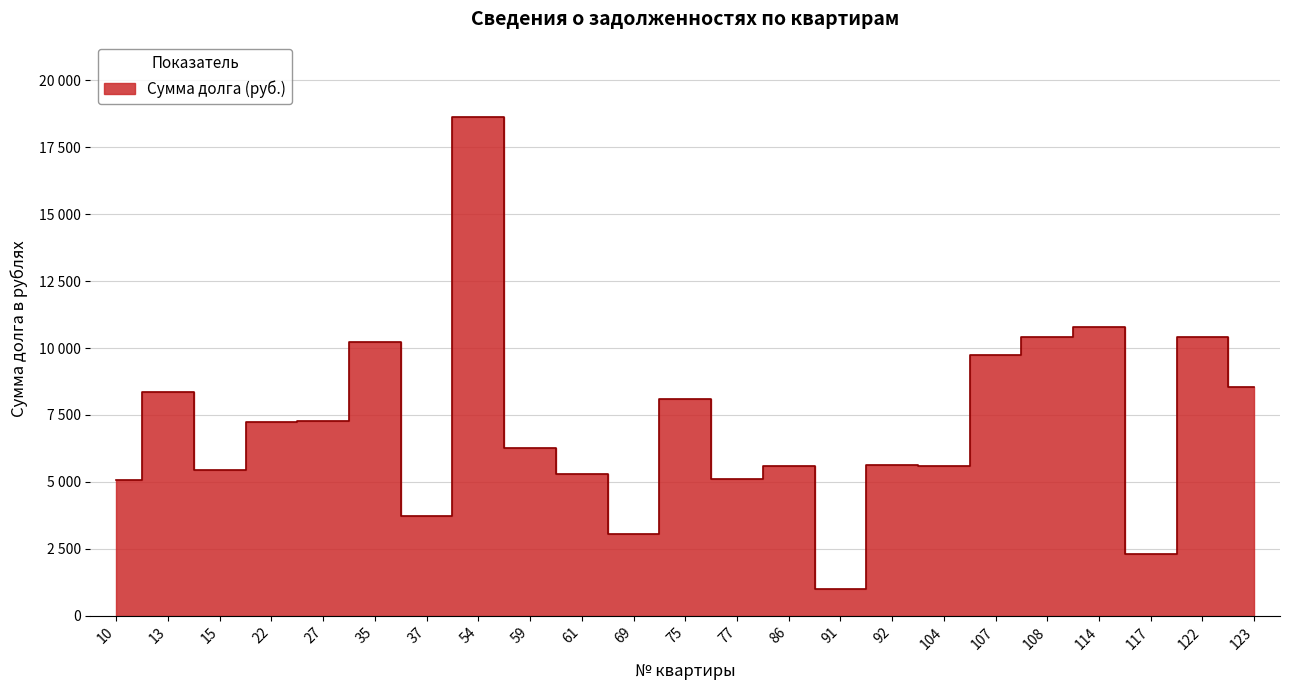

Is it true that the value at 59 is 6260.1?

True